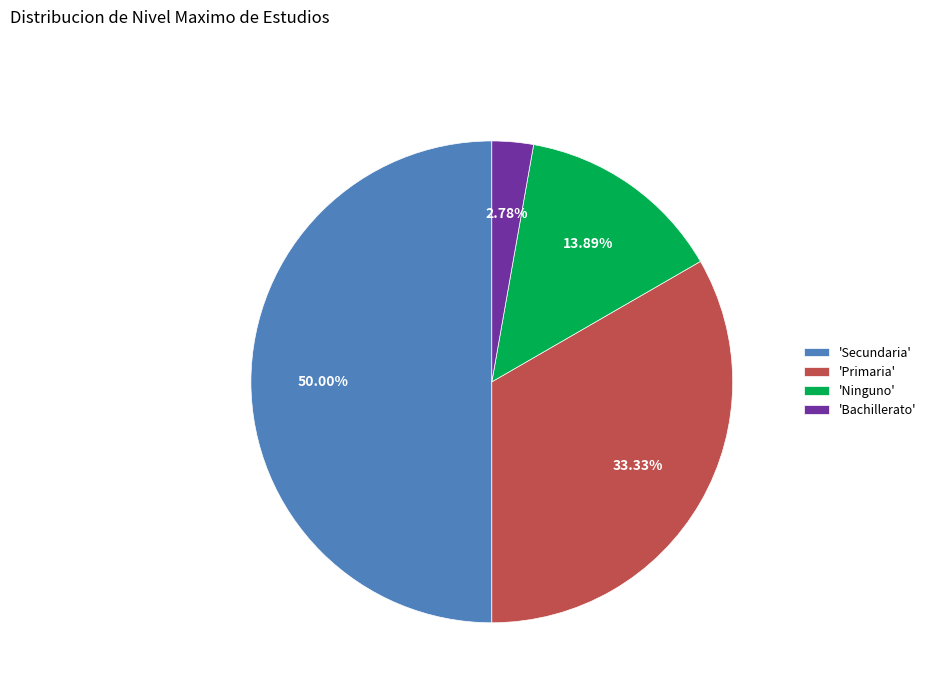

Rank the categories by value from lowest to highest.

'Bachillerato', 'Ninguno', 'Primaria', 'Secundaria'